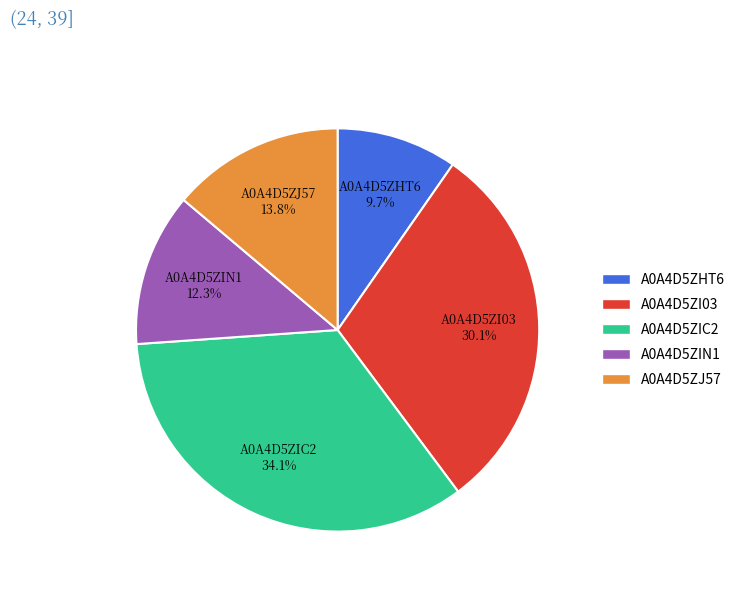

Does A0A4D5ZIC2 represent more than half of the total?

No